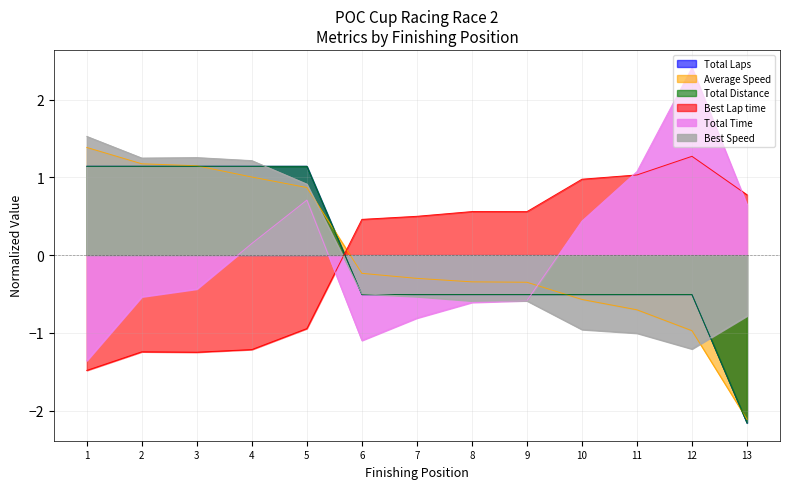

How many values in Best Lap time are below zero?

5